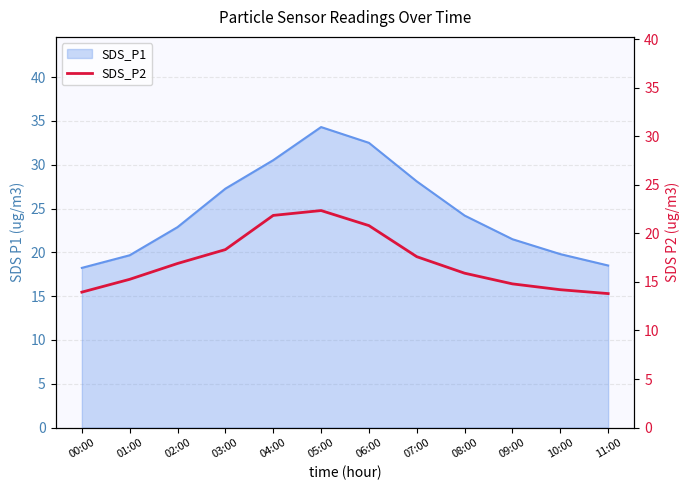

True or false: the data has more than 0 interior local peaks.

True